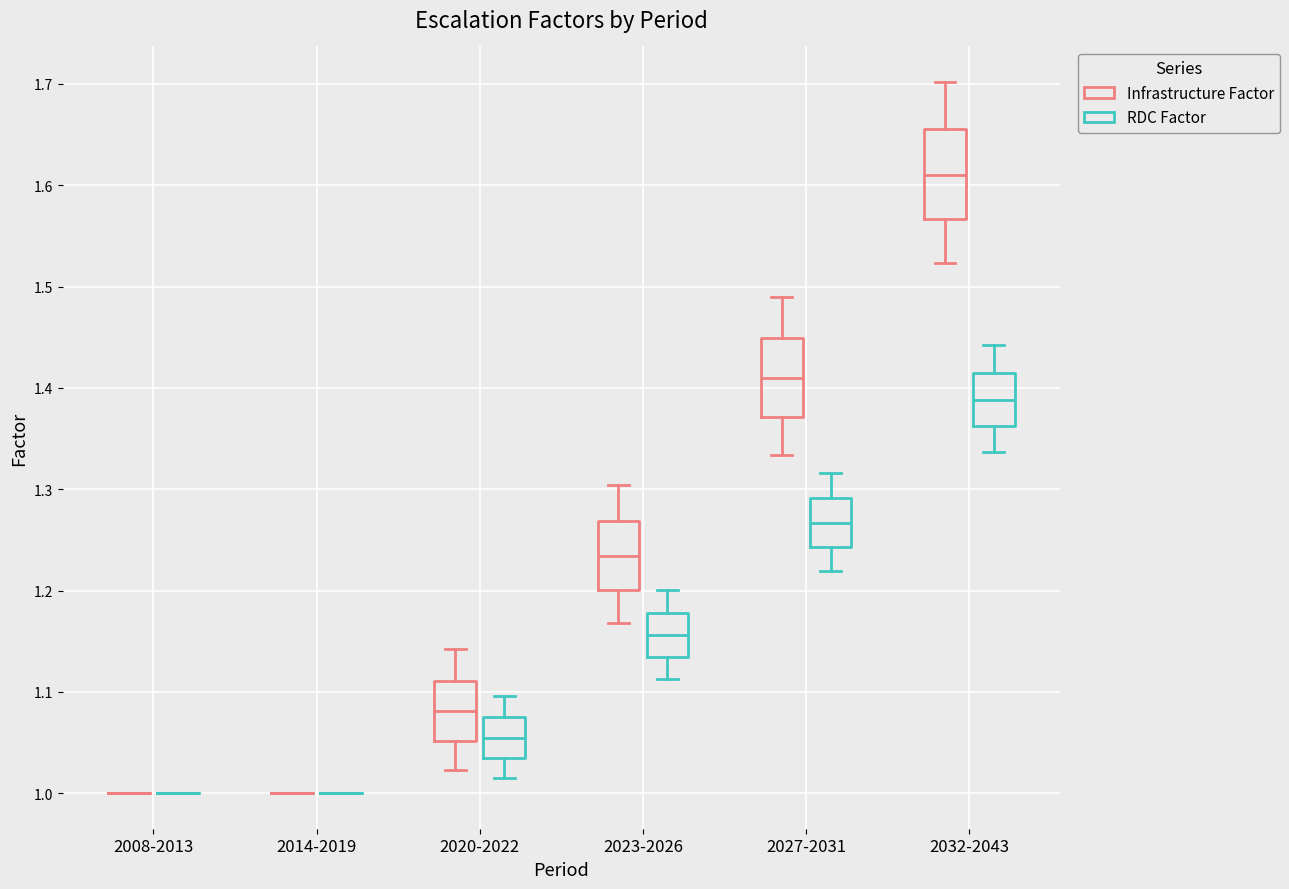

Which box is the tallest, from its lower edge to its upper edge?

2032-2043 (Infrastructure Factor)